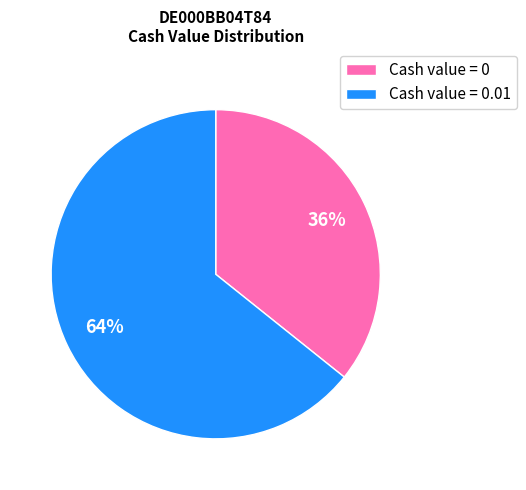

Between Cash value = 0.01 and Cash value = 0, which is larger?

Cash value = 0.01